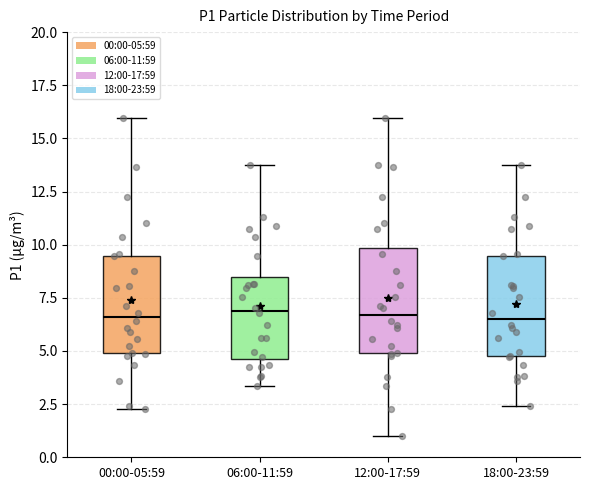

Reading left to right, read every box against the y-axis: the position of its median line, the range the box covers, and the ends of its whiskers. The values are not printed on the chart, so give them approximately, as read against the axis.

00:00-05:59: median 6.5, box 5.0 to 9.5, whiskers 2.5 to 16.0
06:00-11:59: median 7.0, box 4.5 to 8.5, whiskers 3.5 to 13.5
12:00-17:59: median 6.5, box 5.0 to 10.0, whiskers 1.0 to 16.0
18:00-23:59: median 6.5, box 5.0 to 9.5, whiskers 2.5 to 13.5